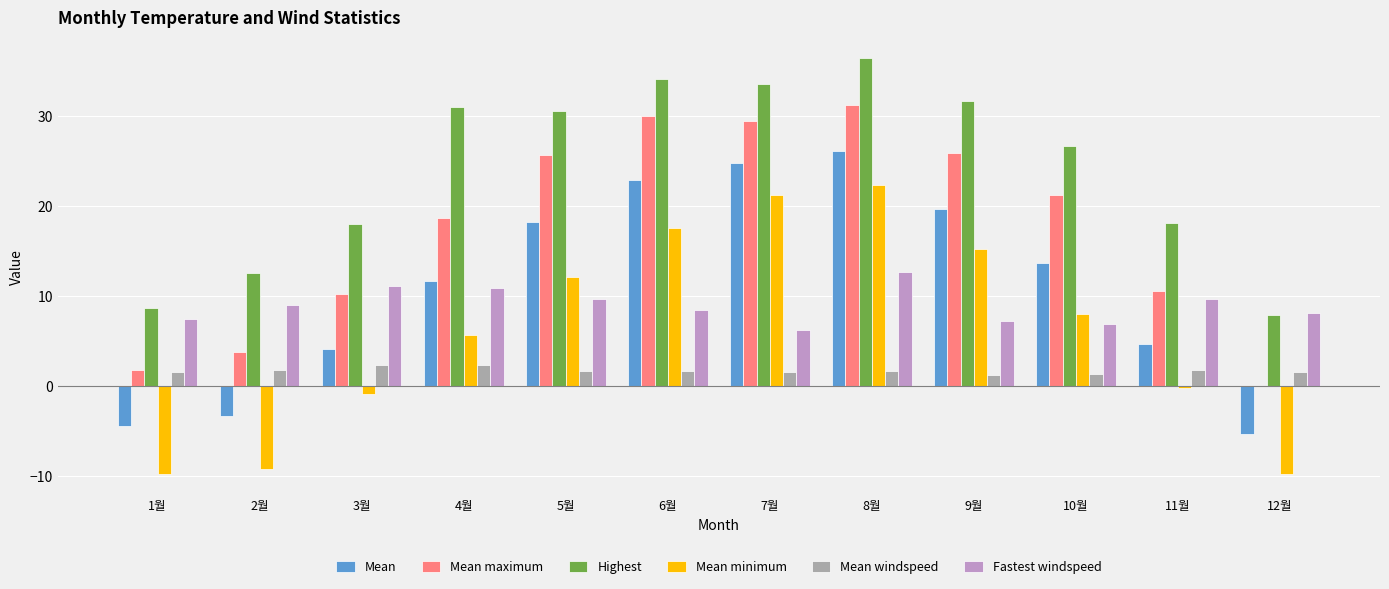

How many series are shown in this chart?

6